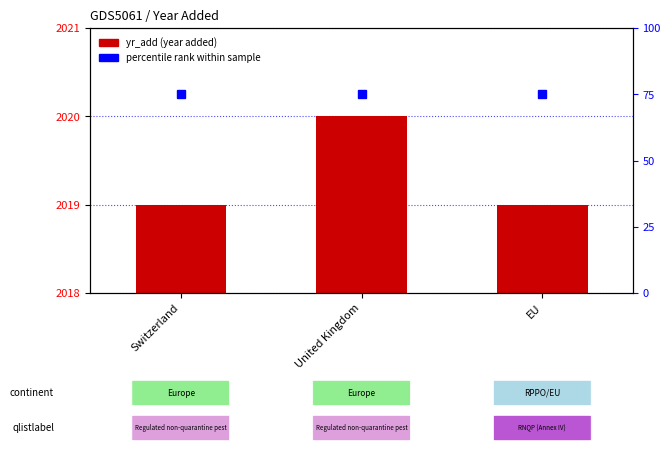

Count the number of values greater than 1.

1